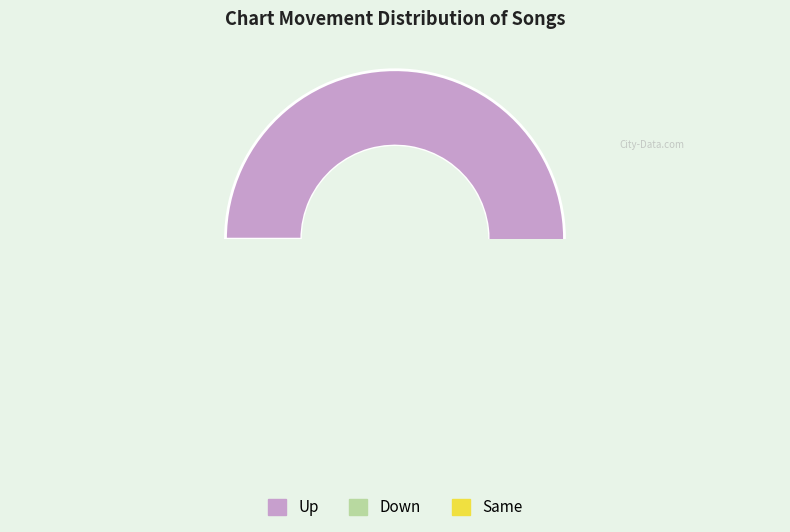

How many slices are in this pie chart?

3